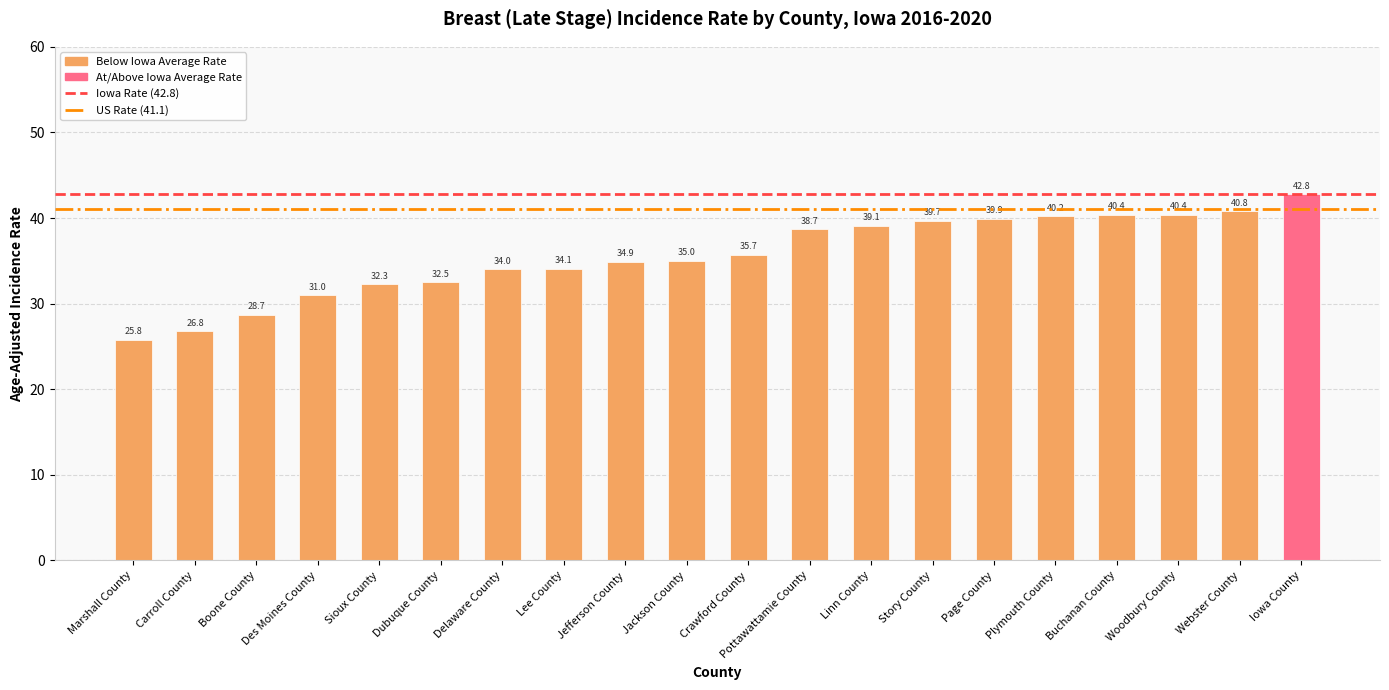

What is the minimum value shown in the chart?

25.8